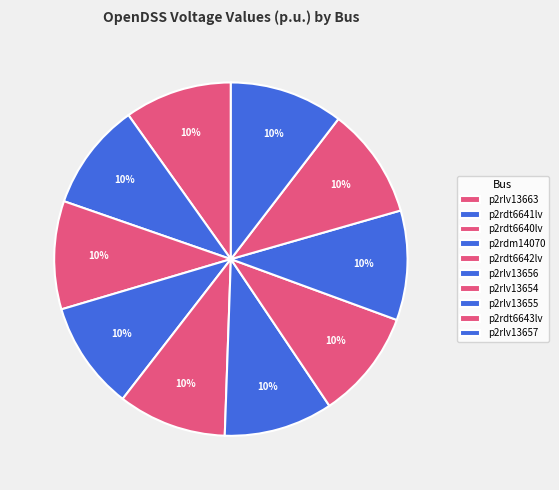

How many segments does this pie chart have?

10